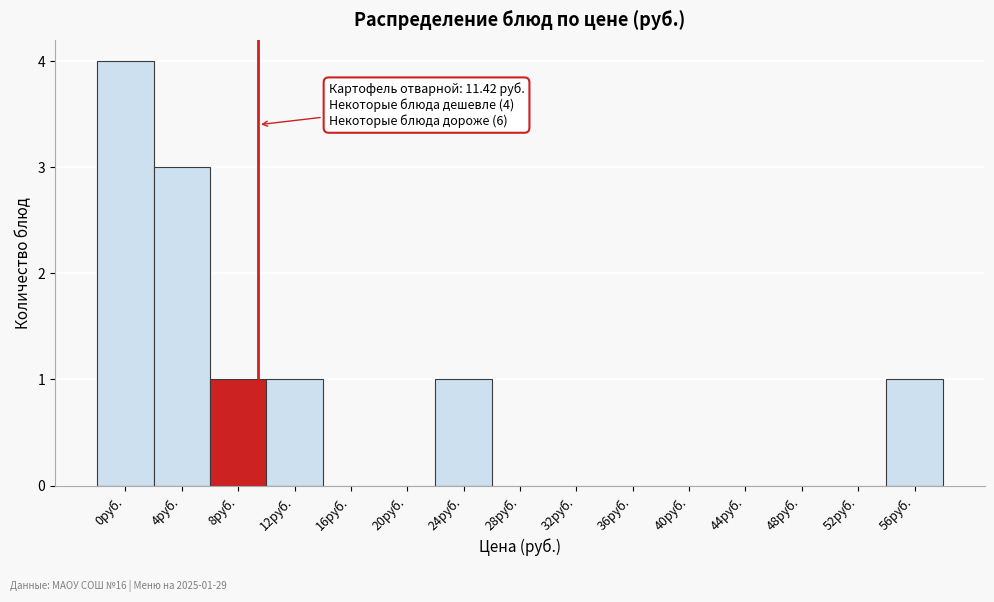

Reading left to right, transcribe all the data shown in this chart.

0руб.=4	4руб.=3	8руб.=1	12руб.=1	16руб.=0	20руб.=0	24руб.=1	28руб.=0	32руб.=0	36руб.=0	40руб.=0	44руб.=0	48руб.=0	52руб.=0	56руб.=1